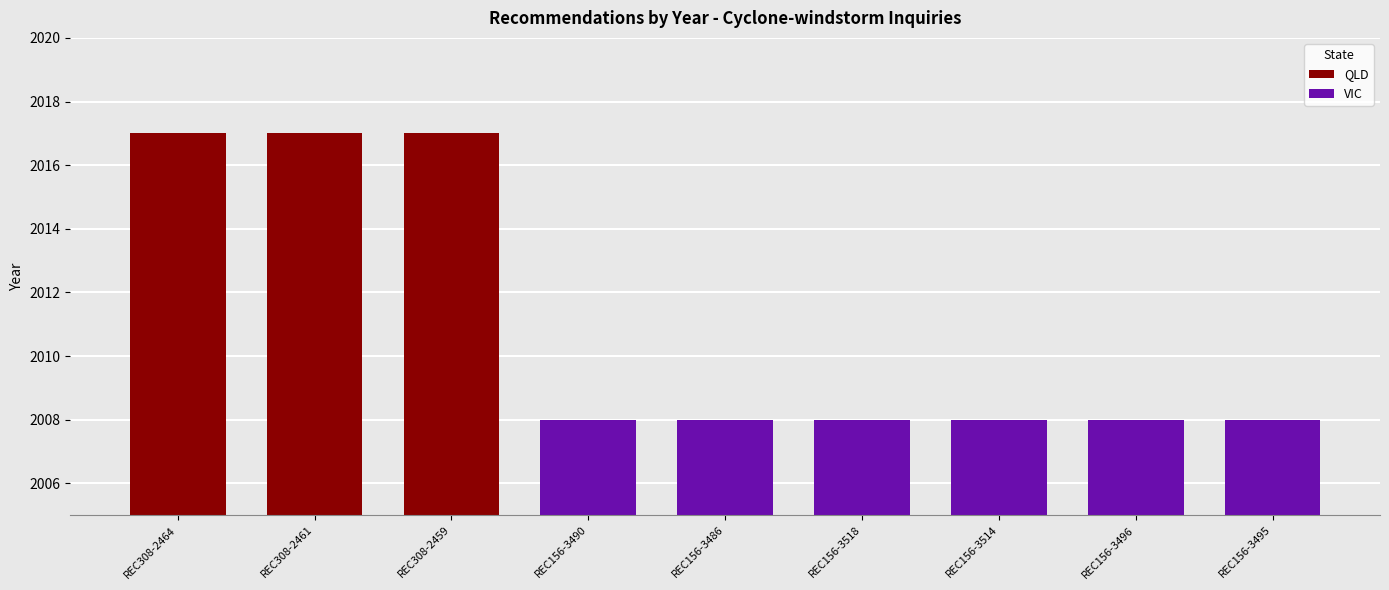

Between REC308-2464 and REC156-3496, which is larger?

REC308-2464